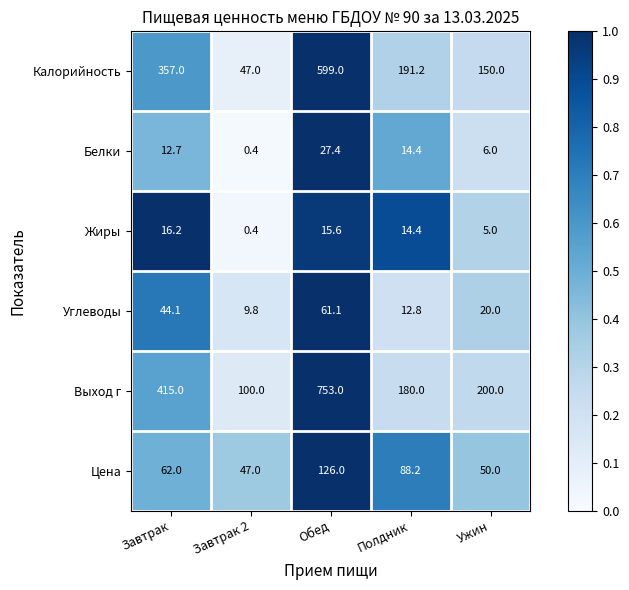

Which category has the lowest value across all series?

Завтрак 2